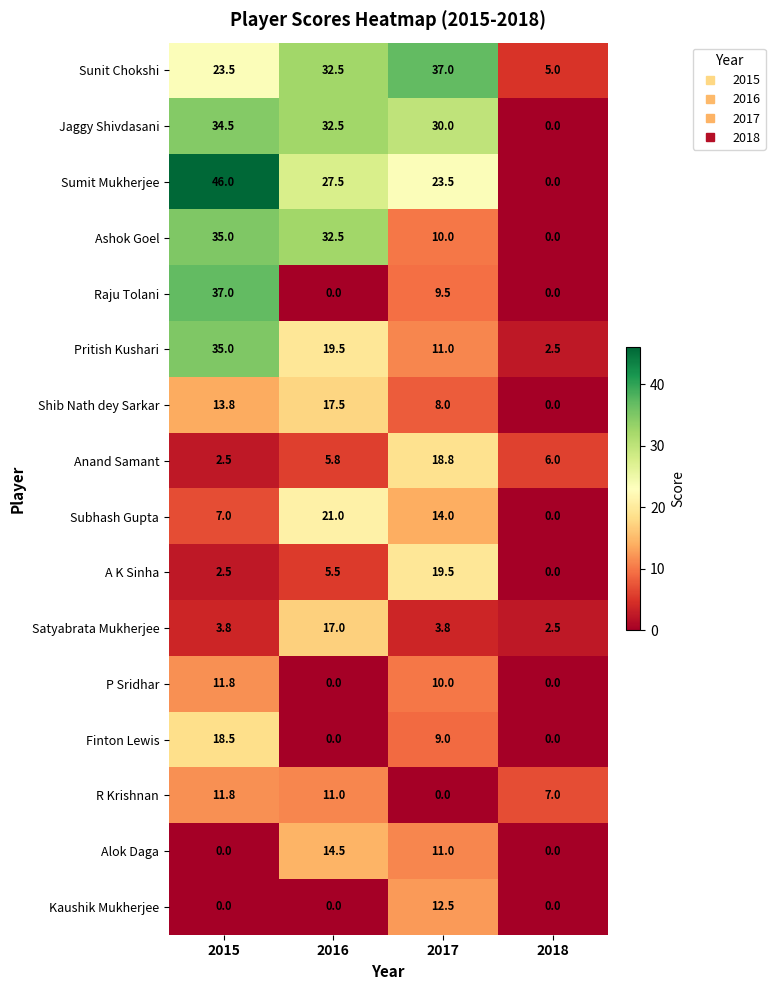

At which label does Finton Lewis first exceed 9?

2015